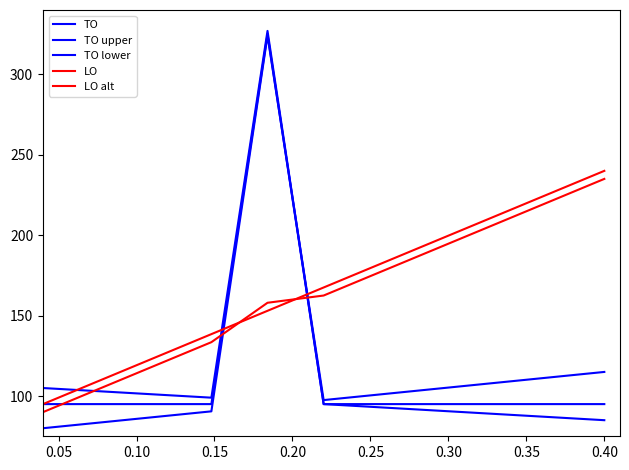

Is this an area chart (filled region under the line)?

No